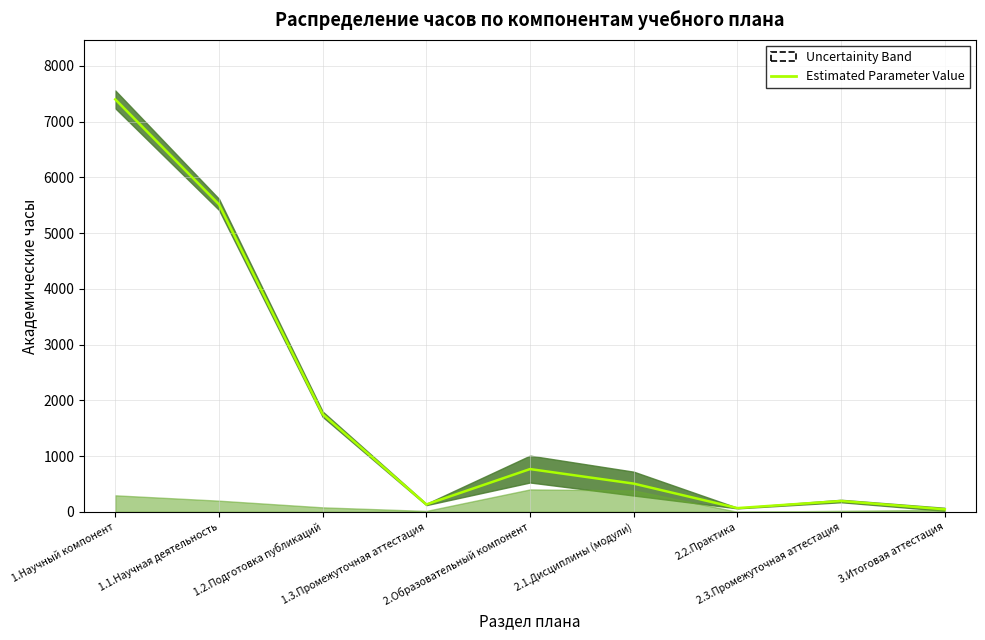

The chart shows a value of 67 at 2.2.Практика. True or false?

True